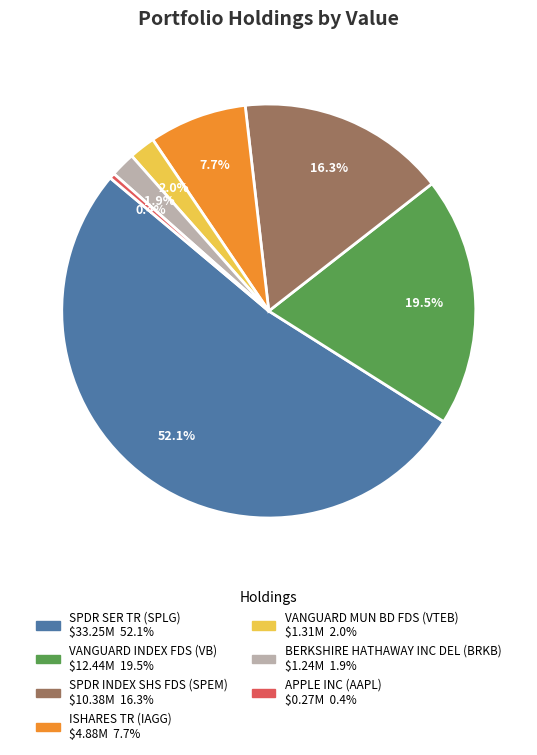

Which category has the smallest portion of the pie?

APPLE INC